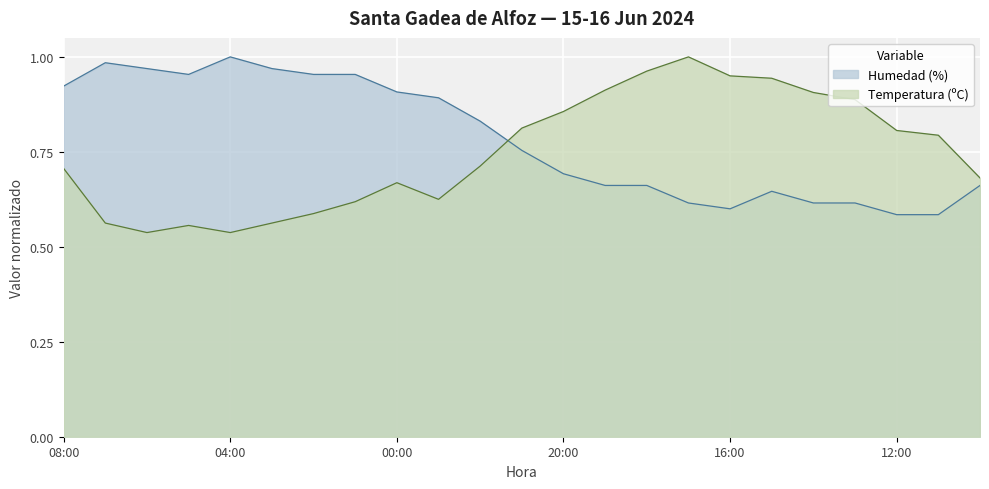

Does the chart display data point markers on the line(s)?

No